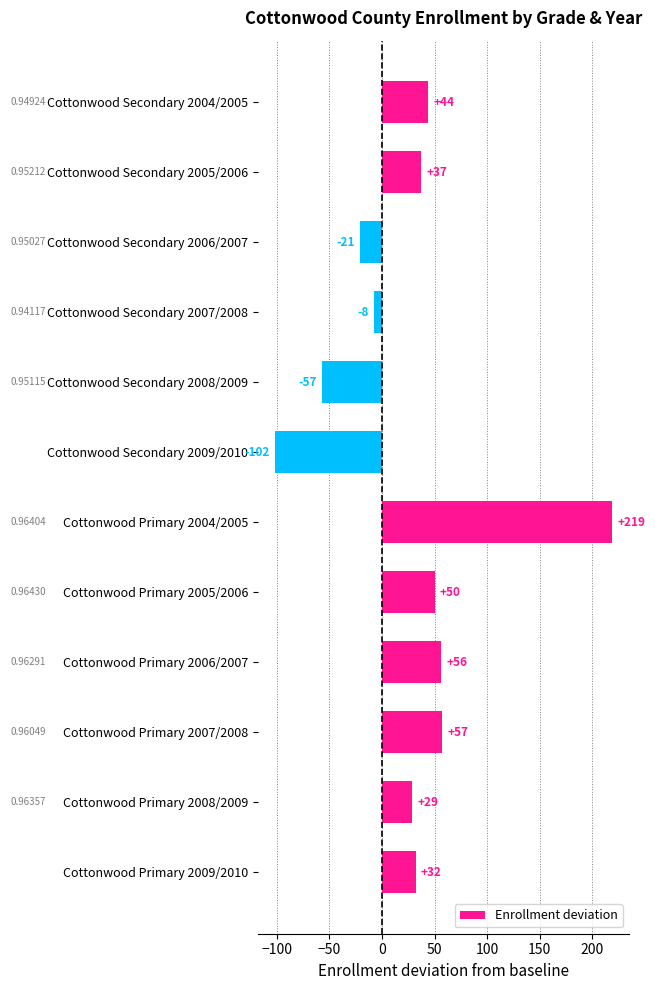

Rank the categories by value from highest to lowest.

Cottonwood Primary 2004/2005, Cottonwood Primary 2007/2008, Cottonwood Primary 2006/2007, Cottonwood Primary 2005/2006, Cottonwood Secondary 2004/2005, Cottonwood Secondary 2005/2006, Cottonwood Primary 2009/2010, Cottonwood Primary 2008/2009, Cottonwood Secondary 2007/2008, Cottonwood Secondary 2006/2007, Cottonwood Secondary 2008/2009, Cottonwood Secondary 2009/2010